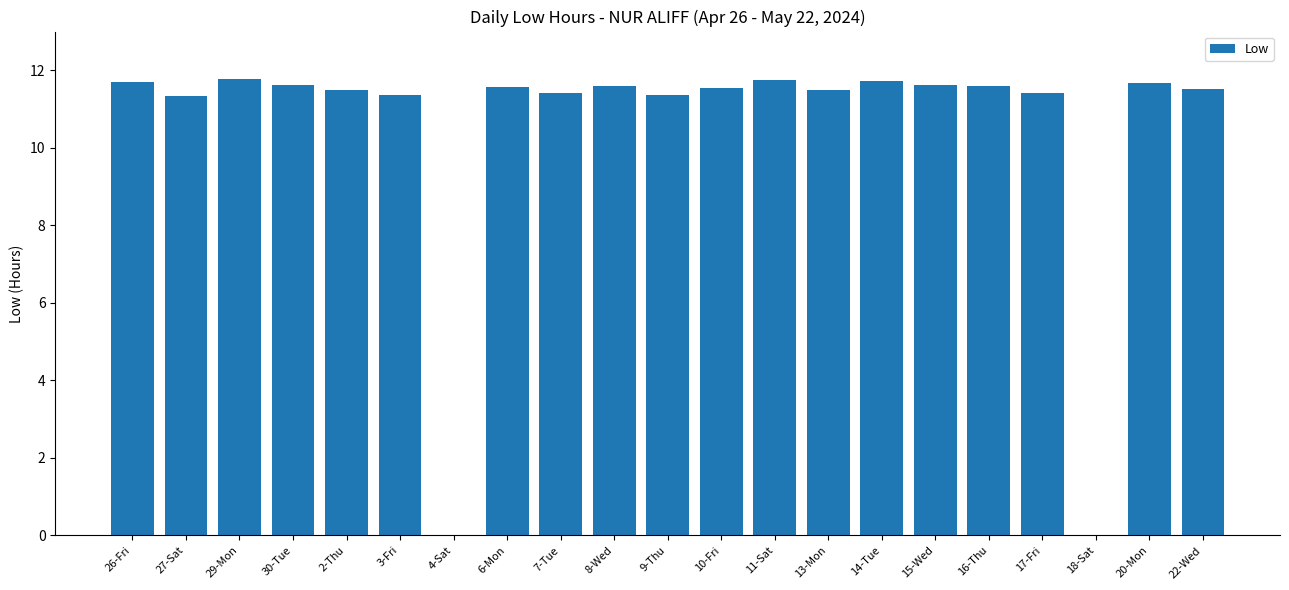

The chart shows a value of 11.7 at 14-Tue. True or false?

True